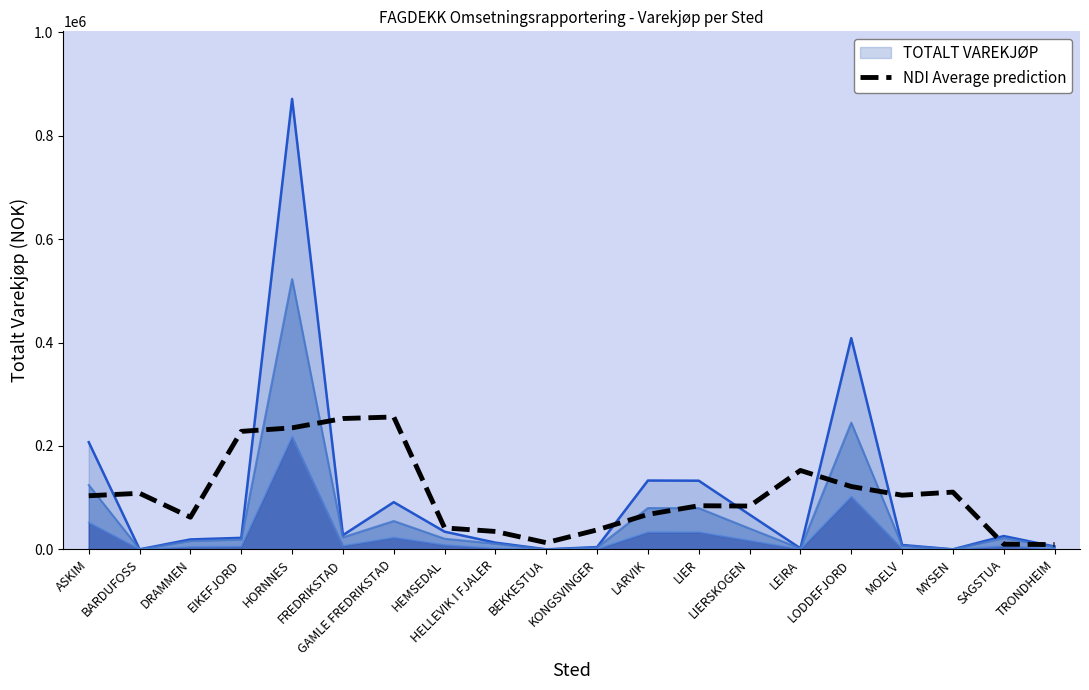

Reading right to left, what are all the values shown in this chart?

9146.4	9883.0	110621.1	104681.9	121454.8	152531.6	83683.1	84280.7	67507.7	37550.2	12824.0	34549.6	41395.1	255969.3	252981.0	234961.8	228116.3	62116.9	108372.9	103594.7